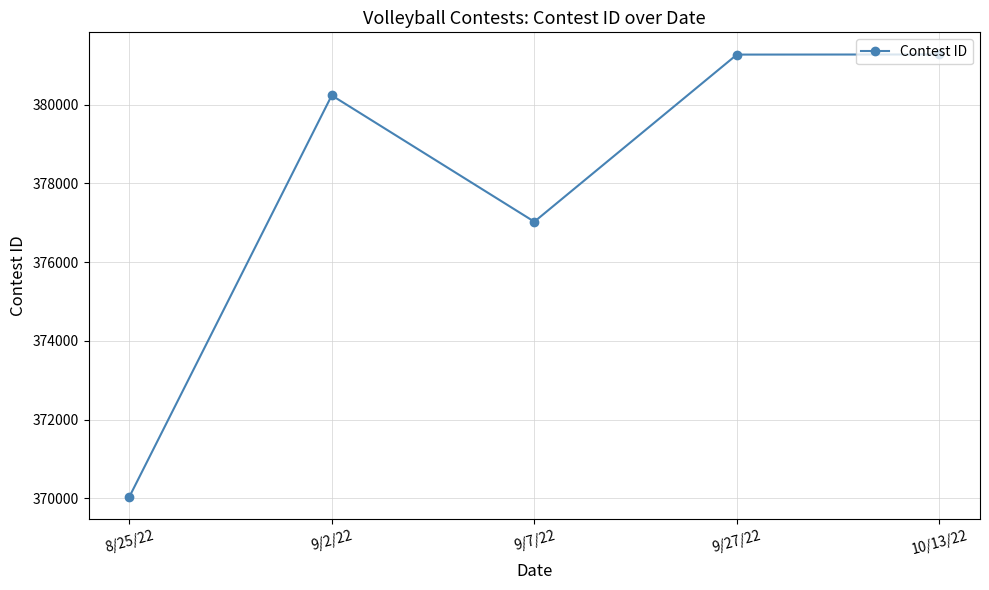

True or false: the data shows 523289 at 9/27/22.

False